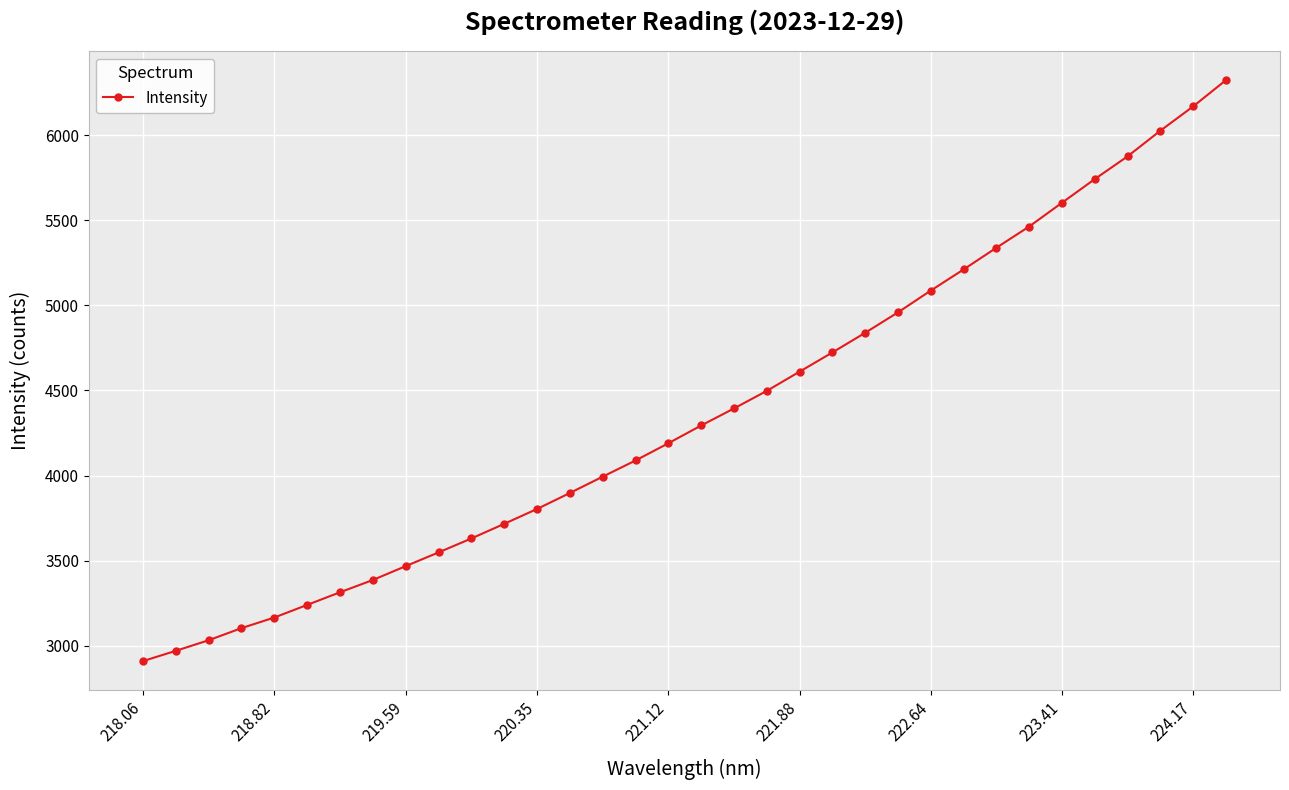

How many data points are less than 4294?

17